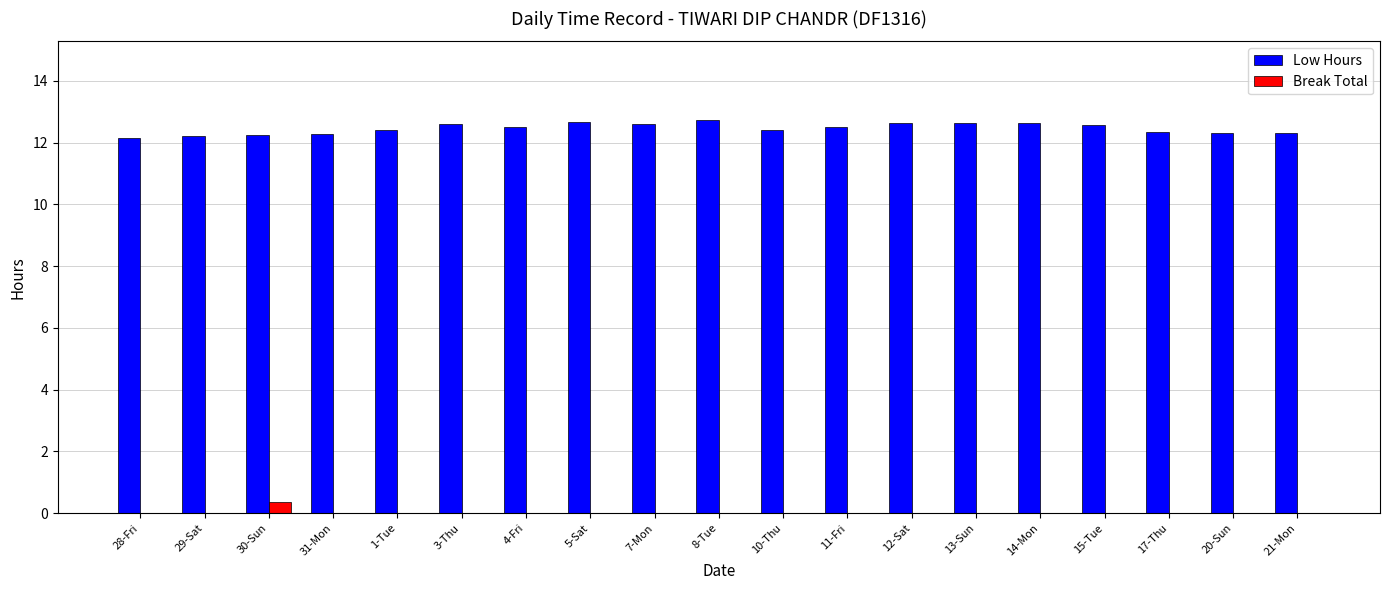

What is the sum of all Break Total values?

0.4